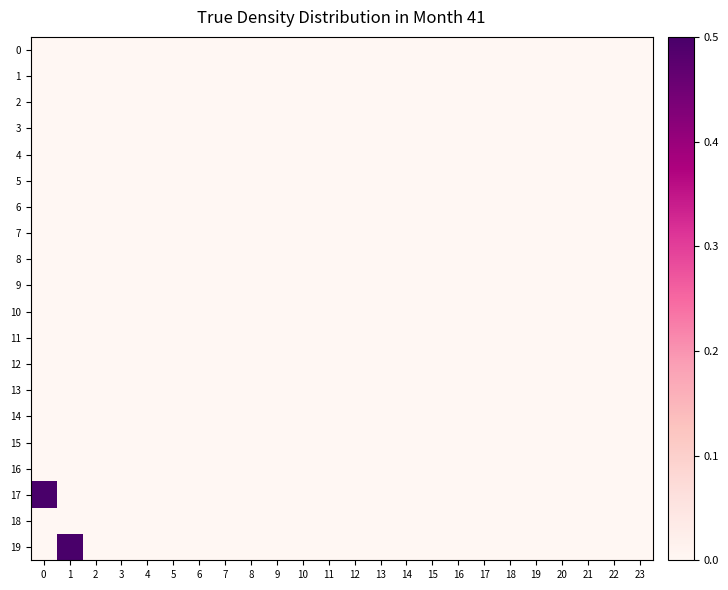

Rank the series at 2 from highest to lowest value.

0, 1, 2, 3, 4, 5, 6, 7, 8, 9, 10, 11, 12, 13, 14, 15, 16, 17, 18, 19